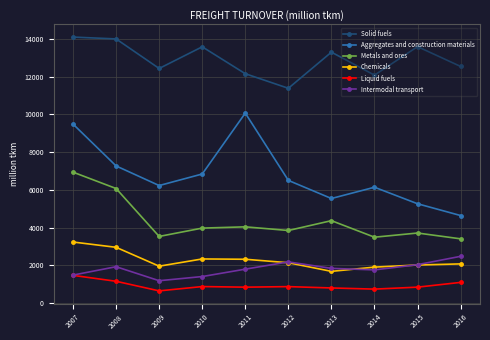

True or false: Metals and ores has more than 1 interior local peaks.

True